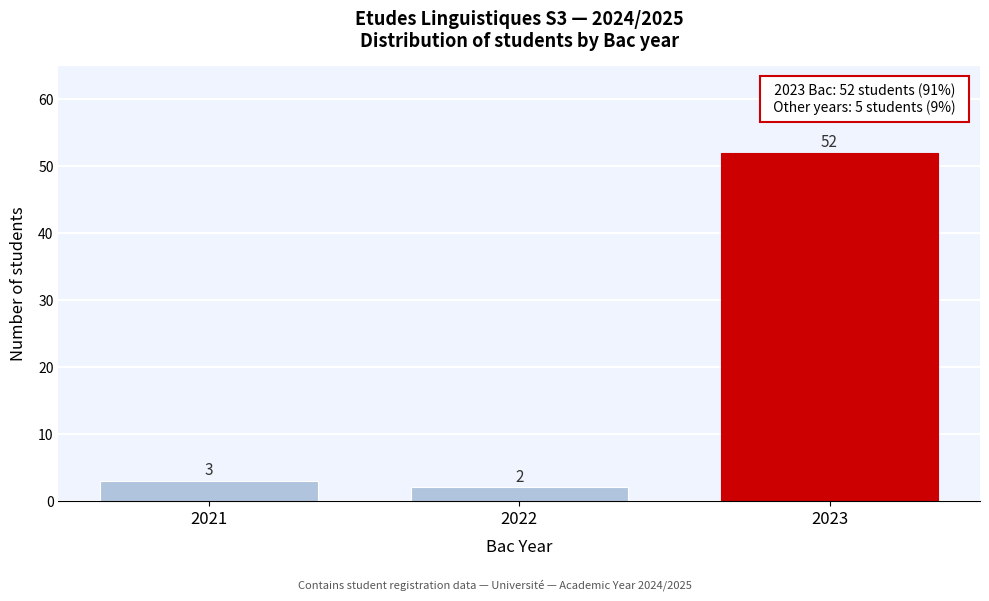

Reading left to right, extract all data points from this chart.

3	2	52